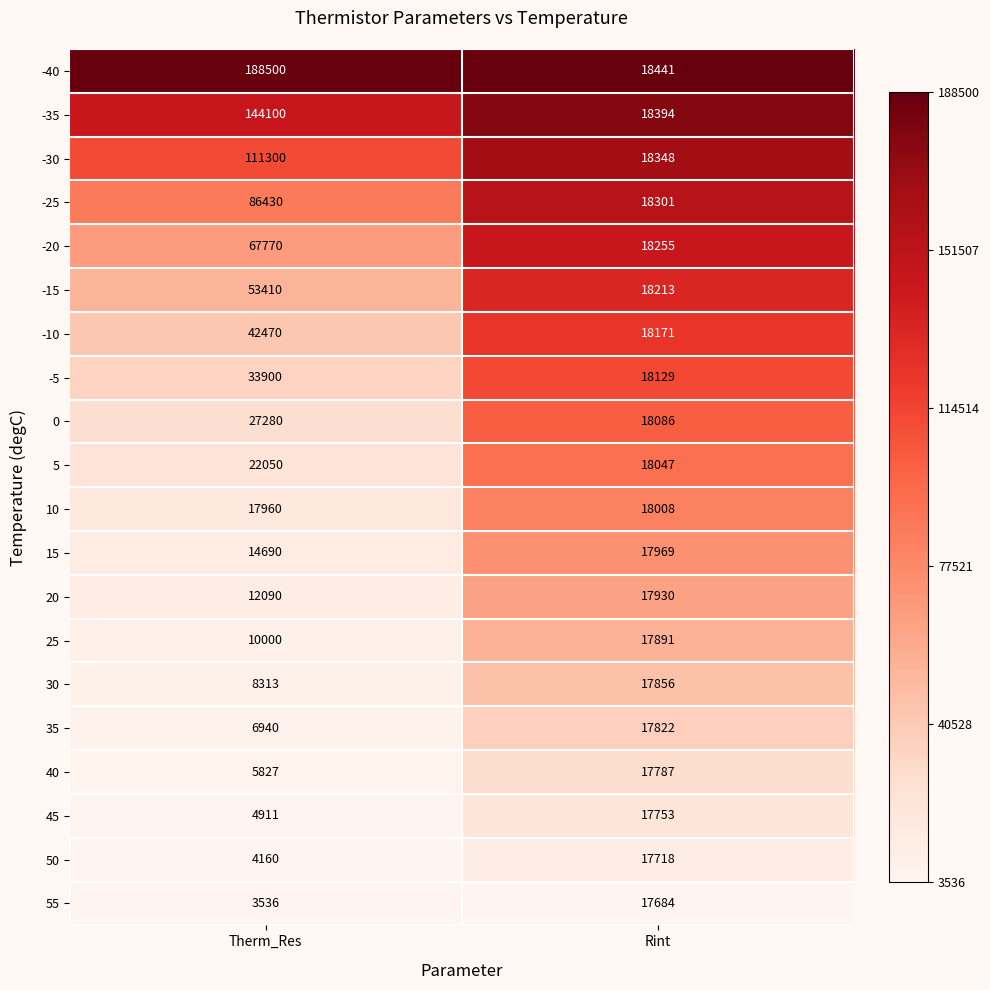

The value of 35 at Therm_Res is 6940. True or false?

True